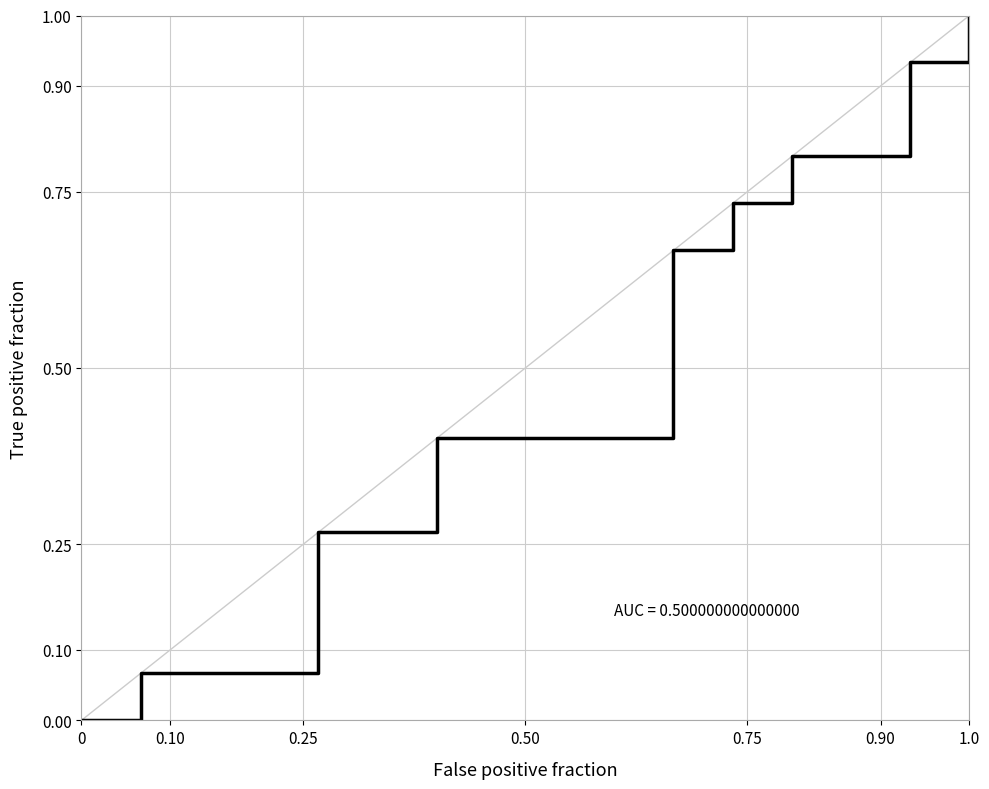

What is the average value?

0.5